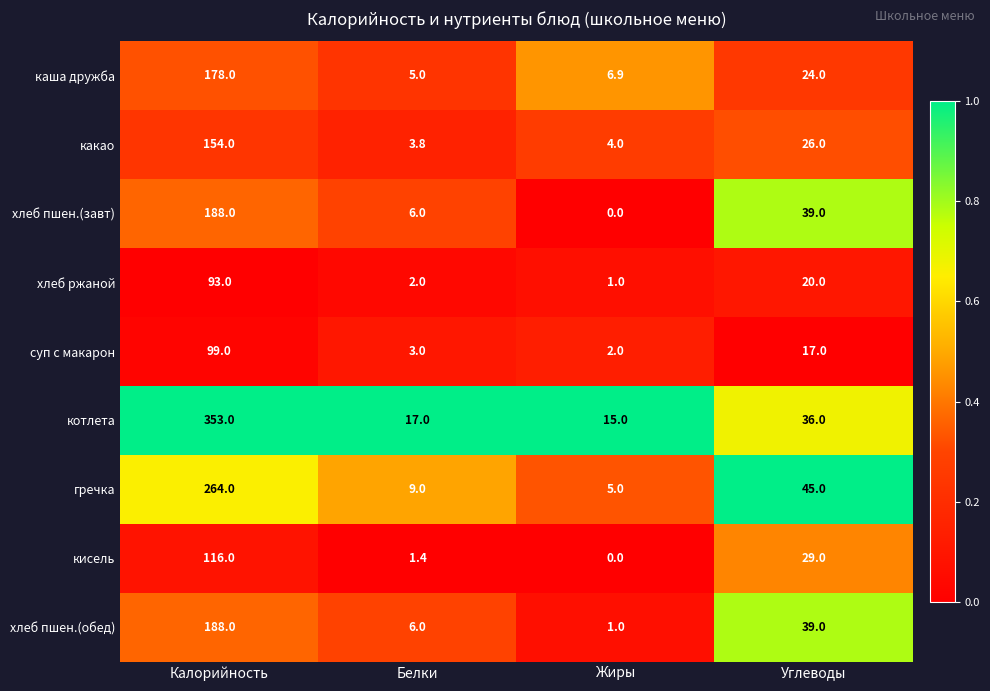

Which series has the largest total across all categories?

котлета